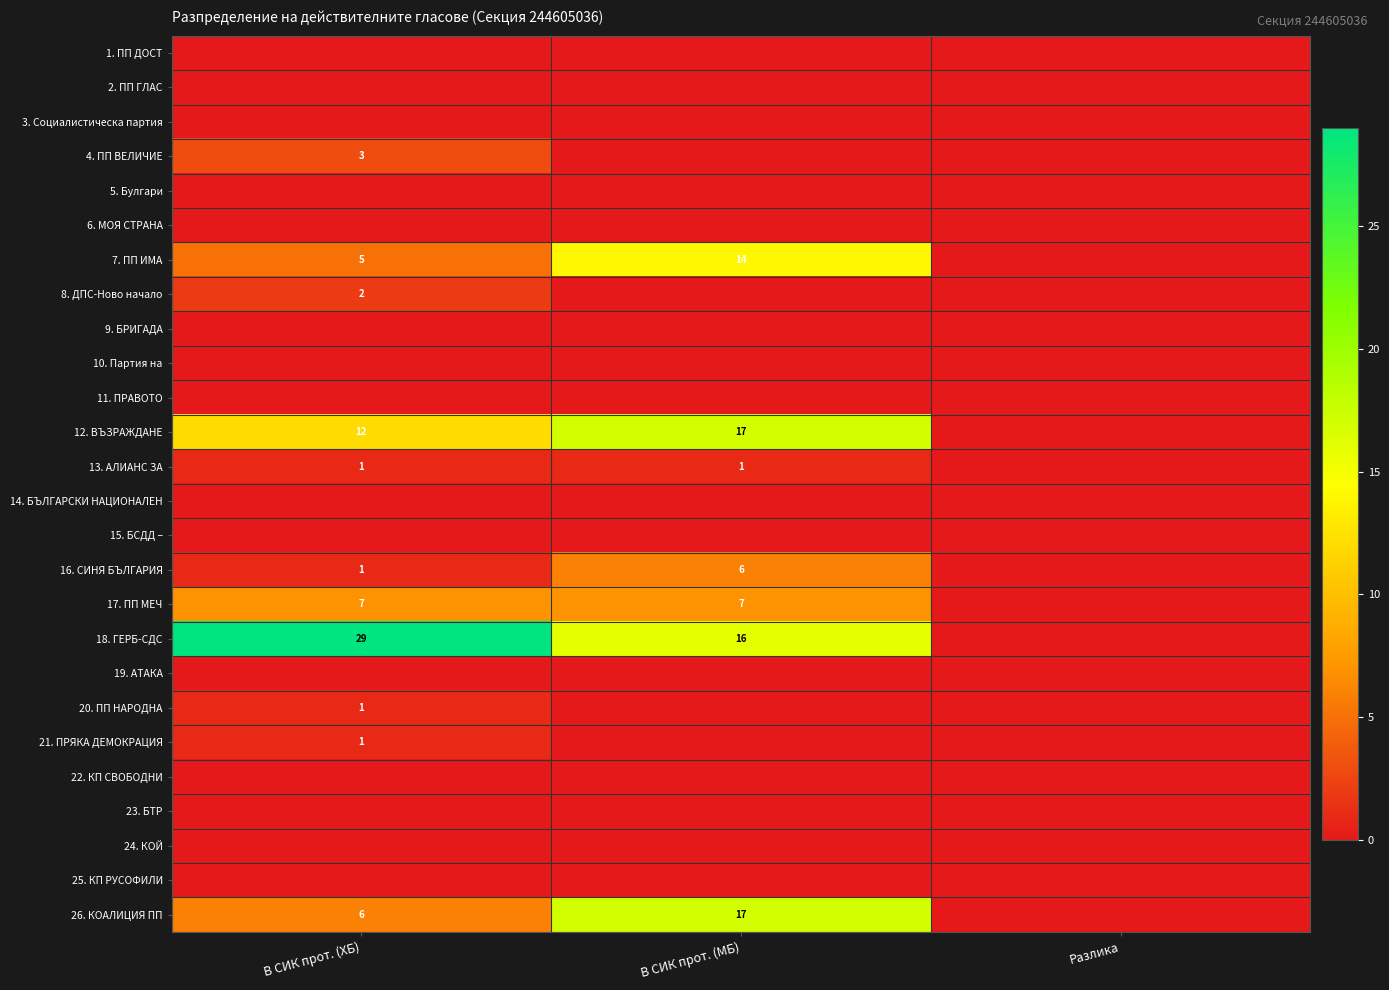

The 21. ПРЯКА ДЕМОКРАЦИЯ series shows 0 at В СИК прот. (ХБ). True or false?

False